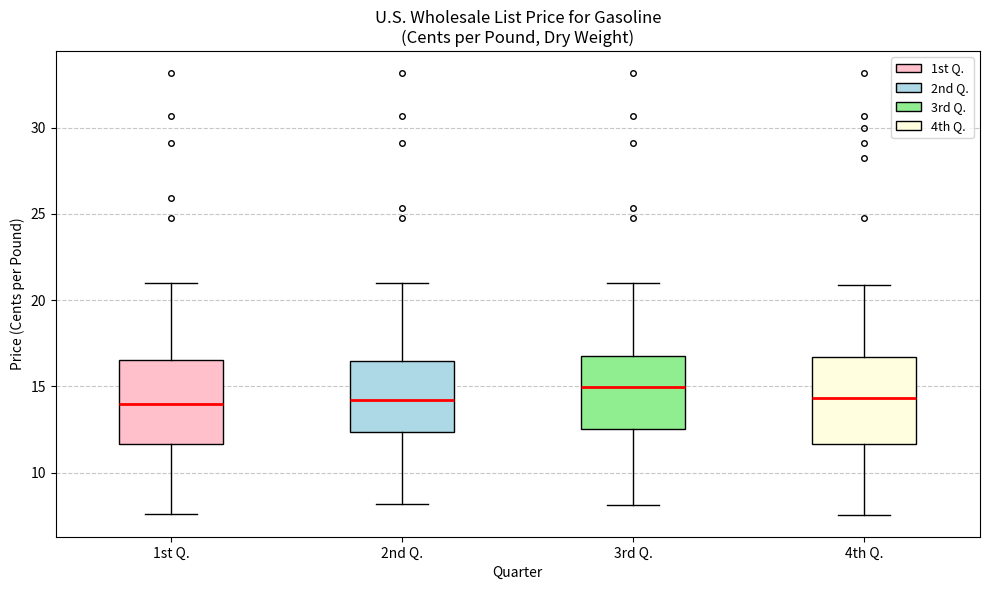

Reading left to right, transcribe this box plot: for each box, give where its median line is, the range the box spans, and where its two whiskers end, as read against the y-axis. The values are not printed on the chart, so give them approximately, as read against the axis.

1st Q.: median 14.0, box 11.5 to 16.5, whiskers 7.5 to 21.0
2nd Q.: median 14.0, box 12.5 to 16.5, whiskers 8.0 to 21.0
3rd Q.: median 15.0, box 12.5 to 17.0, whiskers 8.0 to 21.0
4th Q.: median 14.5, box 11.5 to 16.5, whiskers 7.5 to 21.0